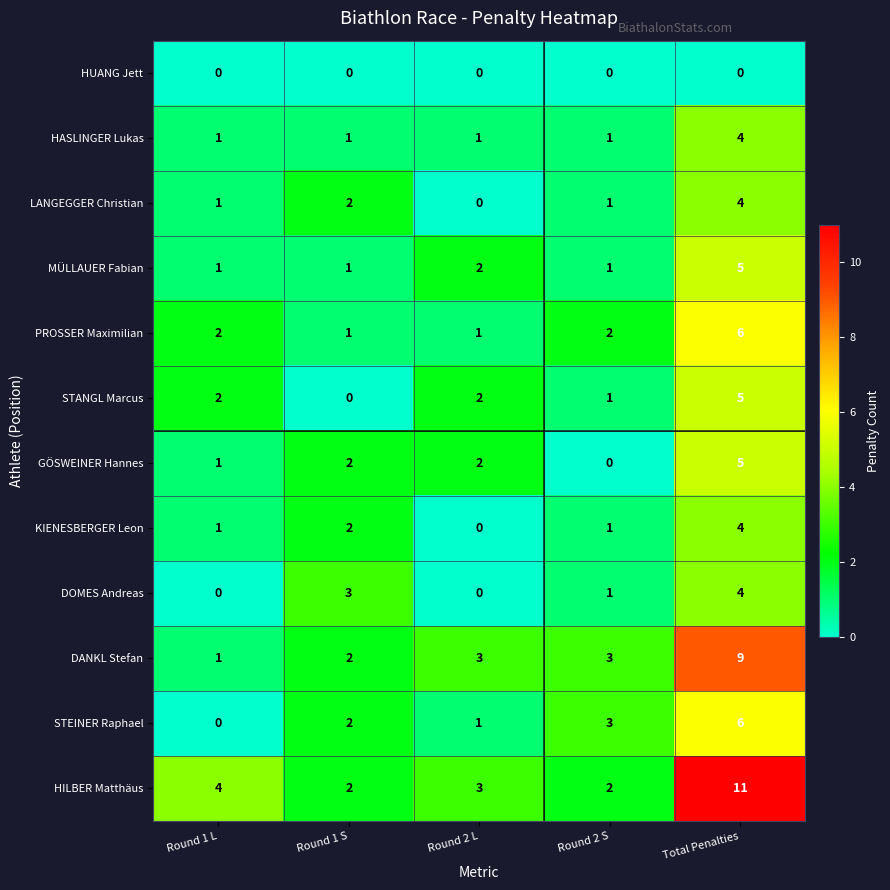

Which label corresponds to the largest value in the chart?

Total Penalties